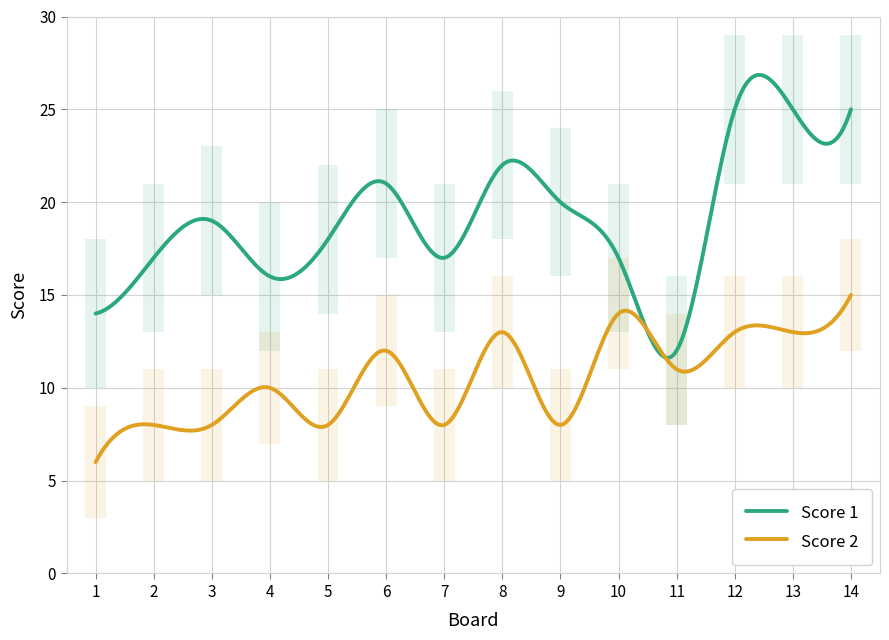

What is the value of the Score 2 point at the 9th from the left?

8